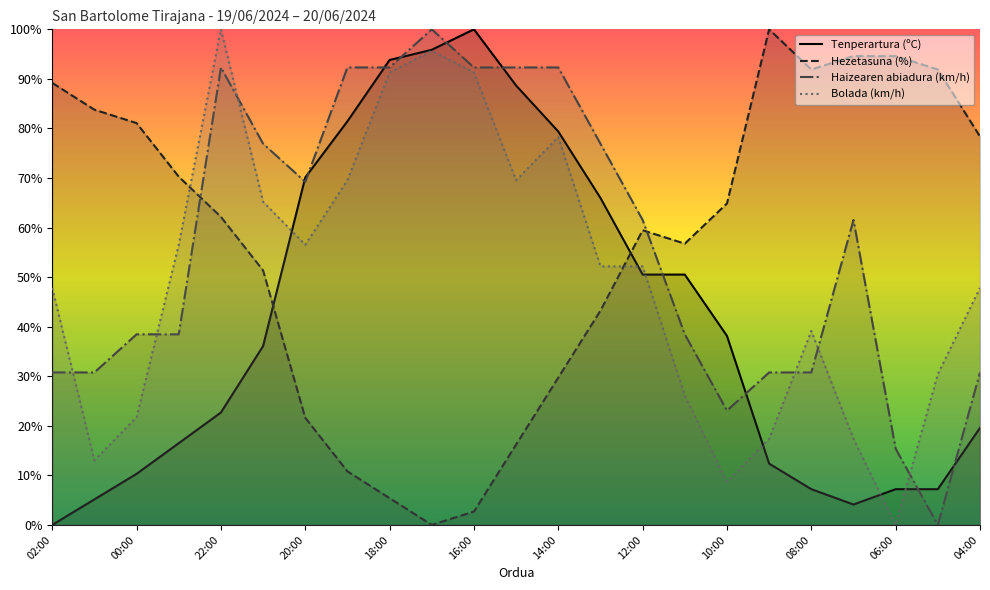

How many series are shown in this chart?

4